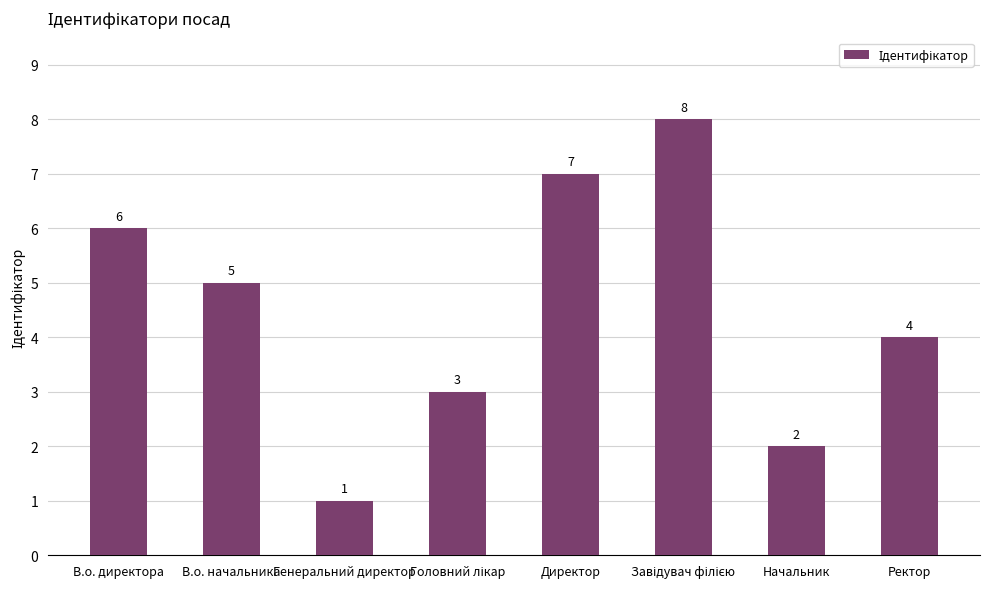

What is the greatest value displayed?

8